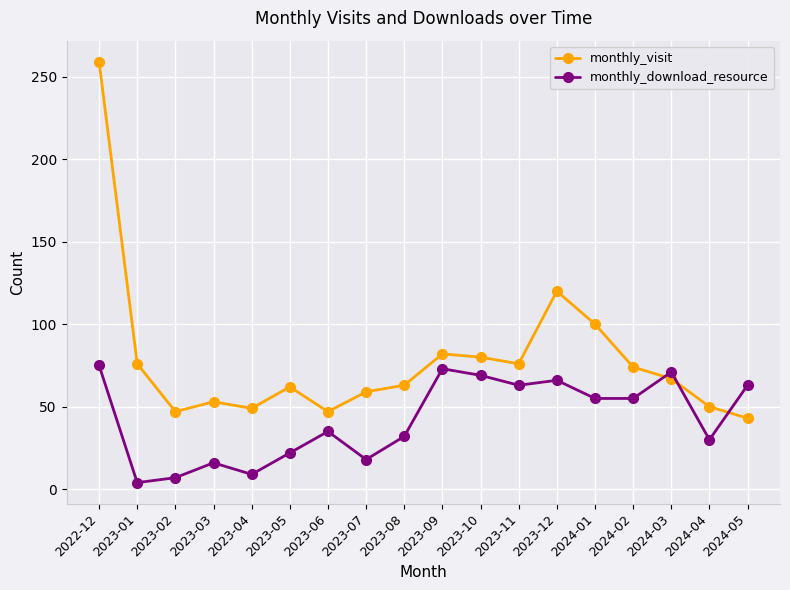

After their last crossing, which series has the higher values: monthly_download_resource or monthly_visit?

monthly_download_resource